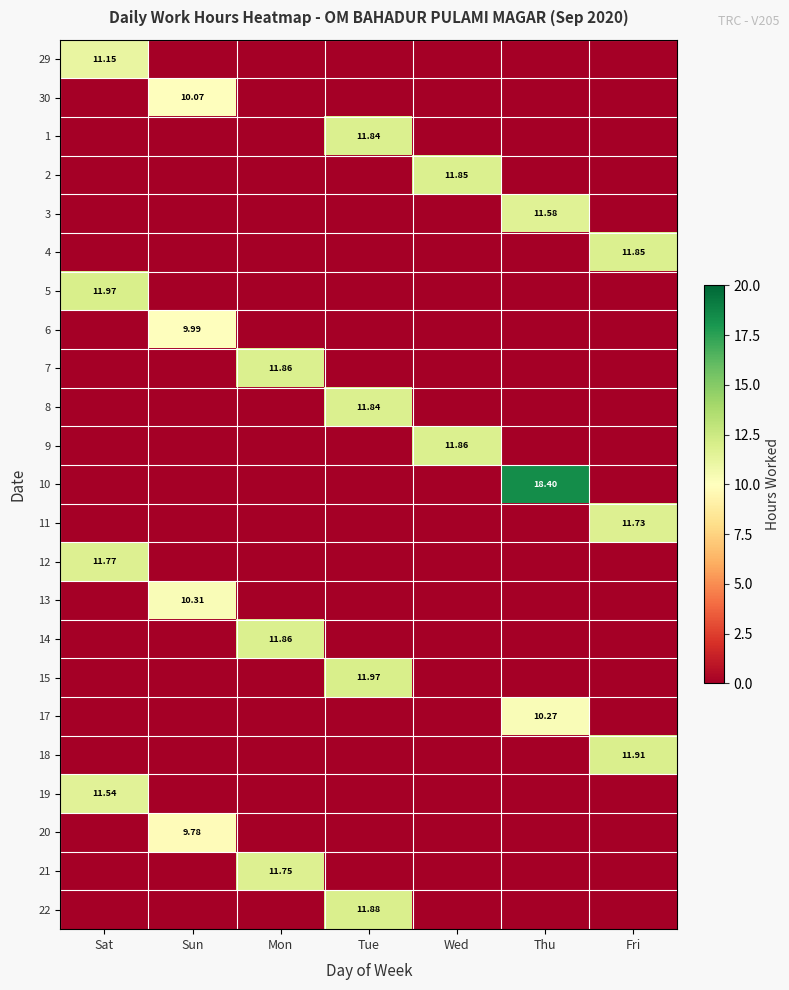

At how many categories does at least one series exceed 7?

7